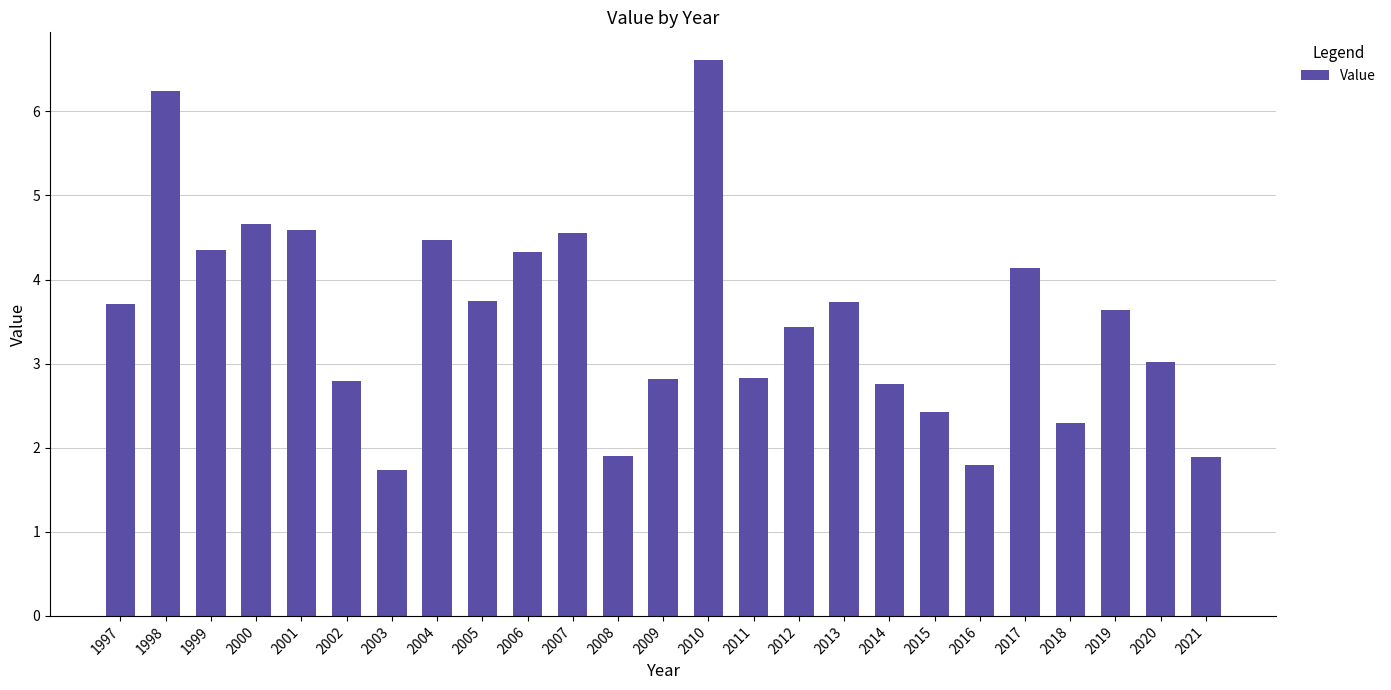

Where is the data nearest to the value 4?

2017